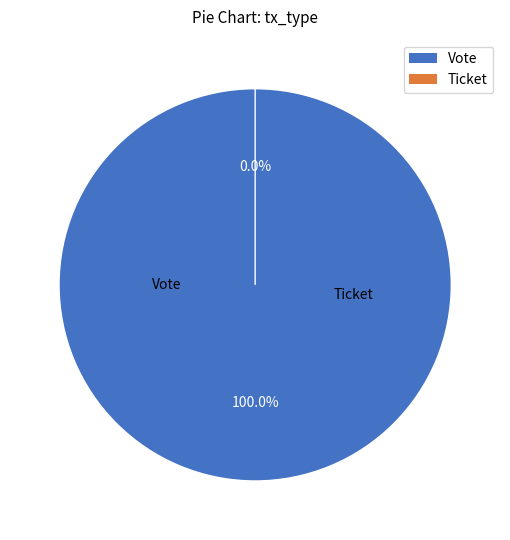

Does Vote account for over 50% of the chart?

Yes